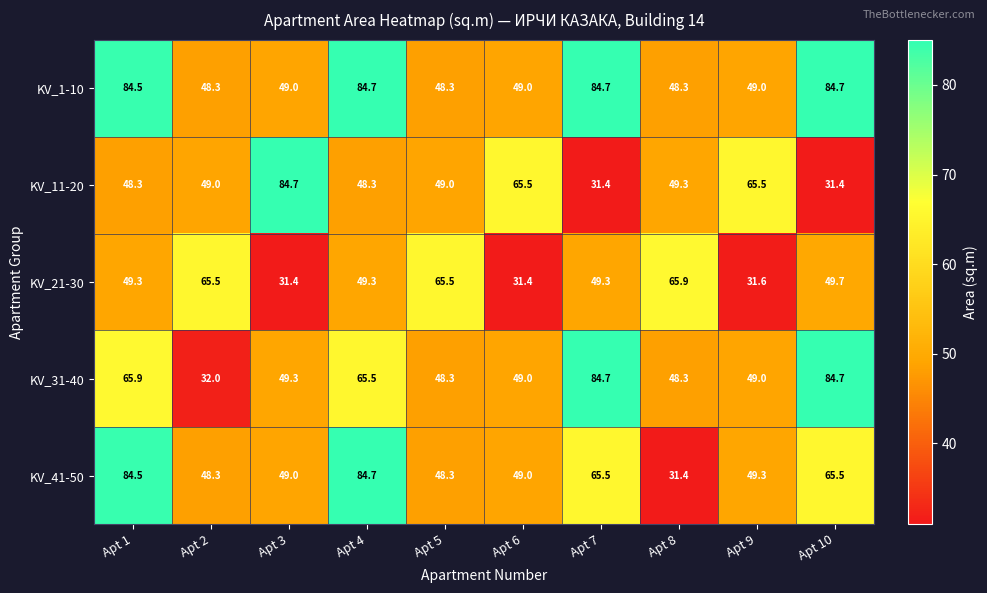

How many series are shown in this chart?

5